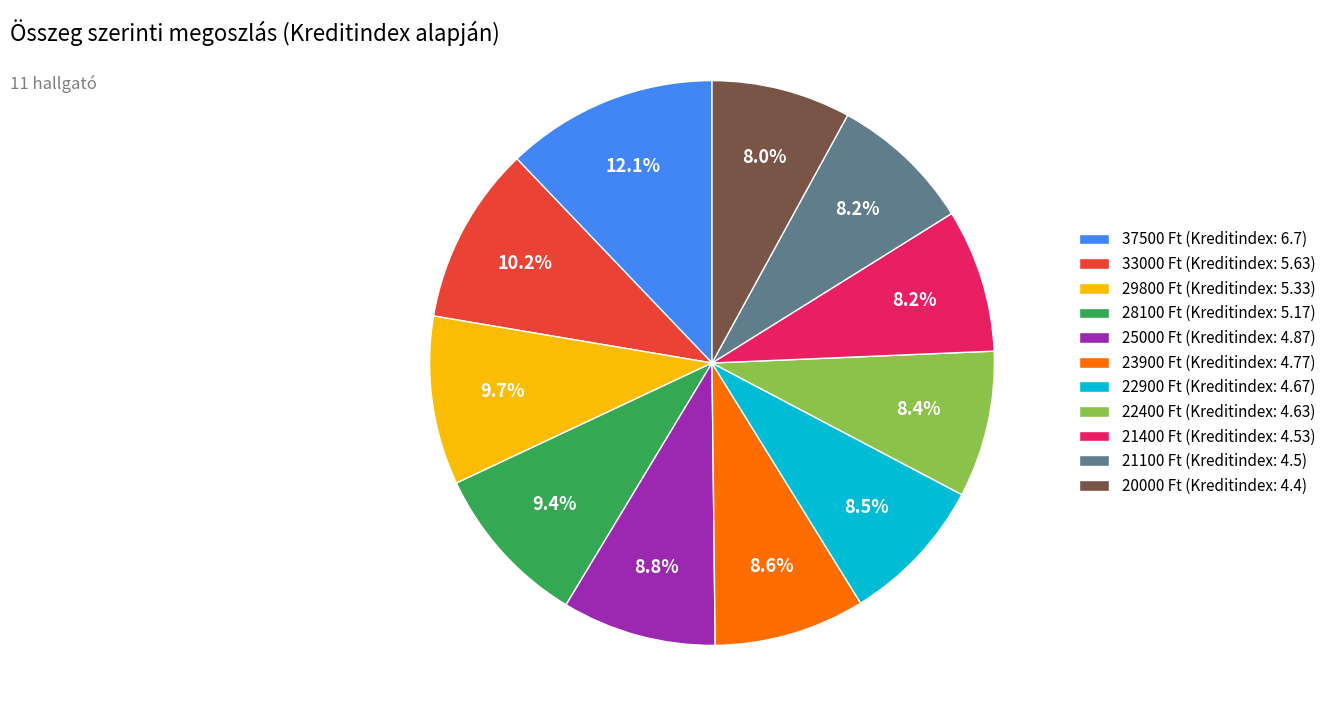

Is there any slice that represents more than half of the pie?

No